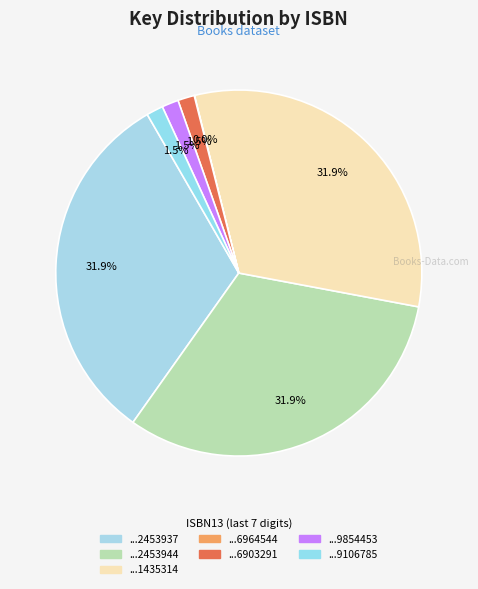

Is there any slice that represents more than half of the pie?

No